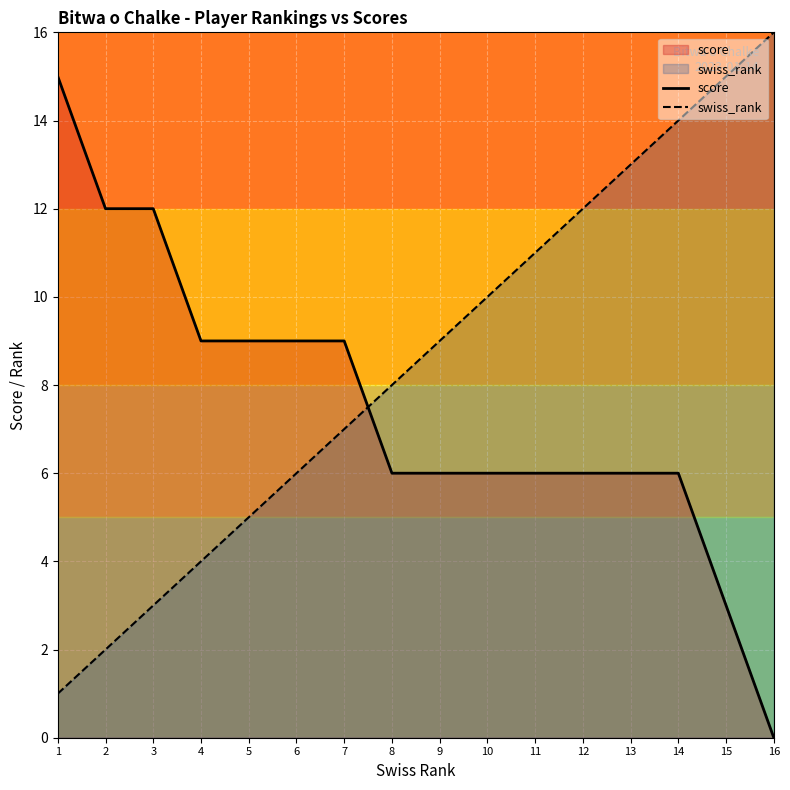

What is the spread (max minus min) of values at 10?

4